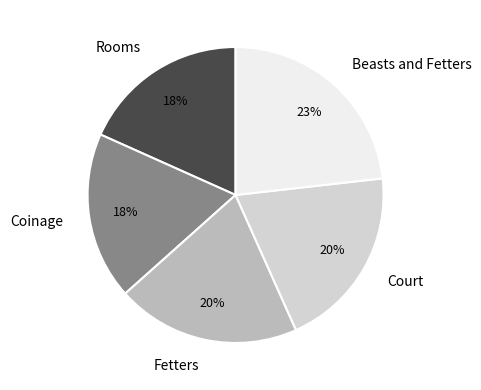

Which category has the biggest portion of the pie?

Beasts and Fetters